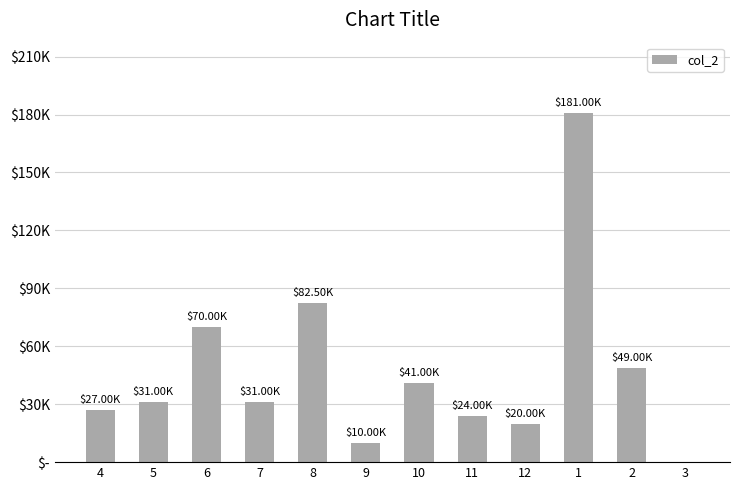

Are the bars horizontal?

No